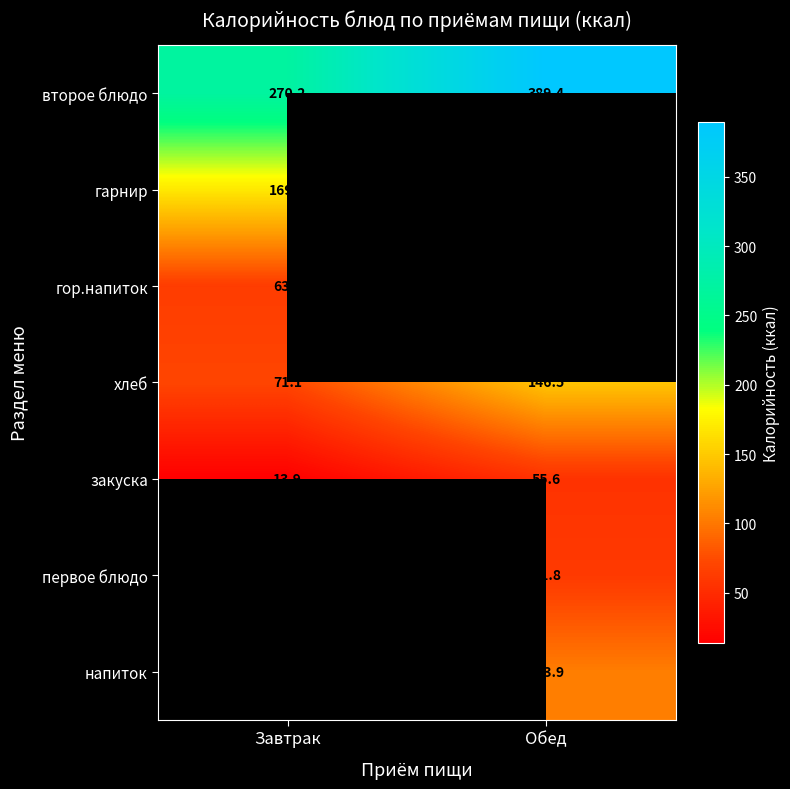

Is the value of гарнир at Завтрак greater than the value of закуска at Обед?

Yes